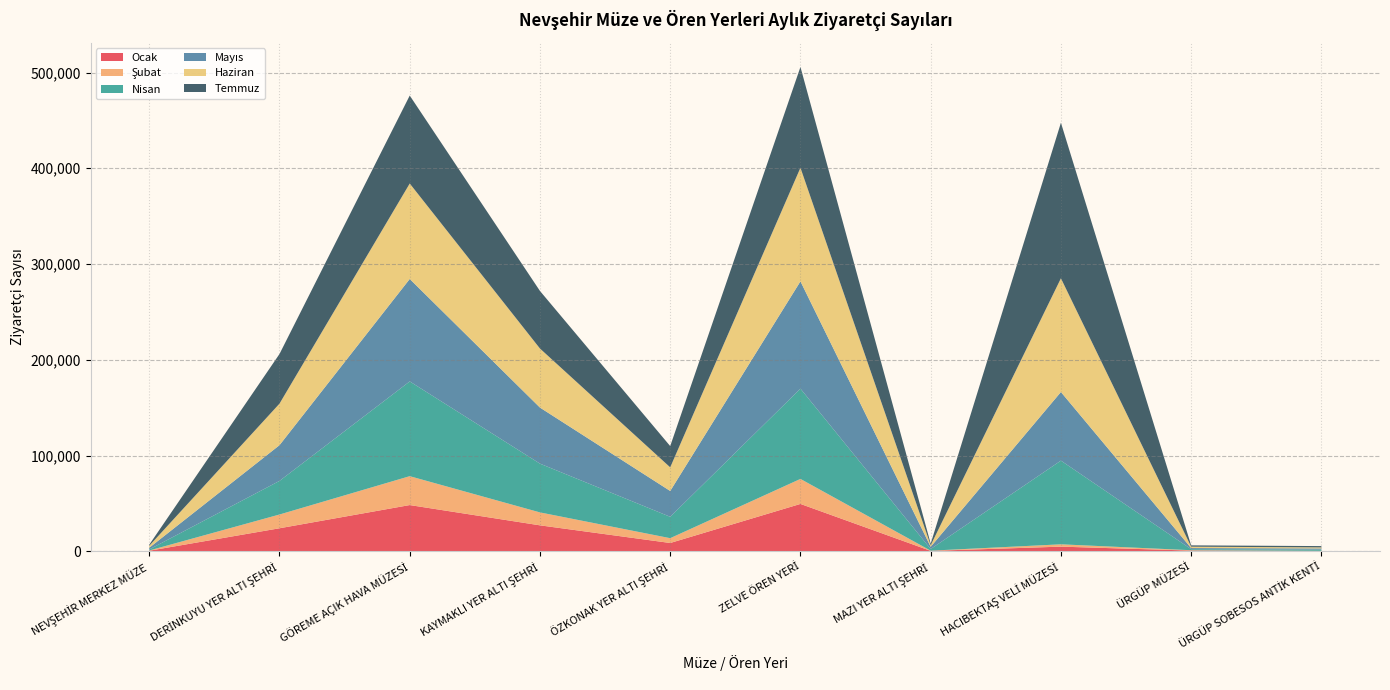

Reading left to right, what are all the values shown in this chart?

Ocak: 589	24055	48287	27113	8680	49467	434	4860	728	339
Şubat: 270	14357	30164	13494	5011	26112	225	2430	409	130
Nisan: 1082	35094	98949	50931	22335	94282	1729	87400	1098	1328
Mayıs: 1773	37310	106976	58545	26977	112042	2300	71650	1141	1185
Haziran: 2053	43377	99708	61662	24681	118630	1616	118750	1440	1091
Temmuz: 1139	51861	91839	60113	22187	105240	1715	162450	1392	1370